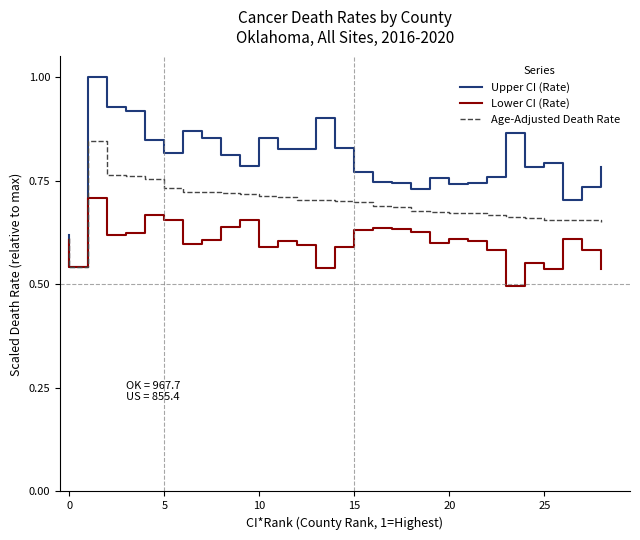

True or false: Upper CI (Rate) and Lower CI (Rate) cross at least once.

False